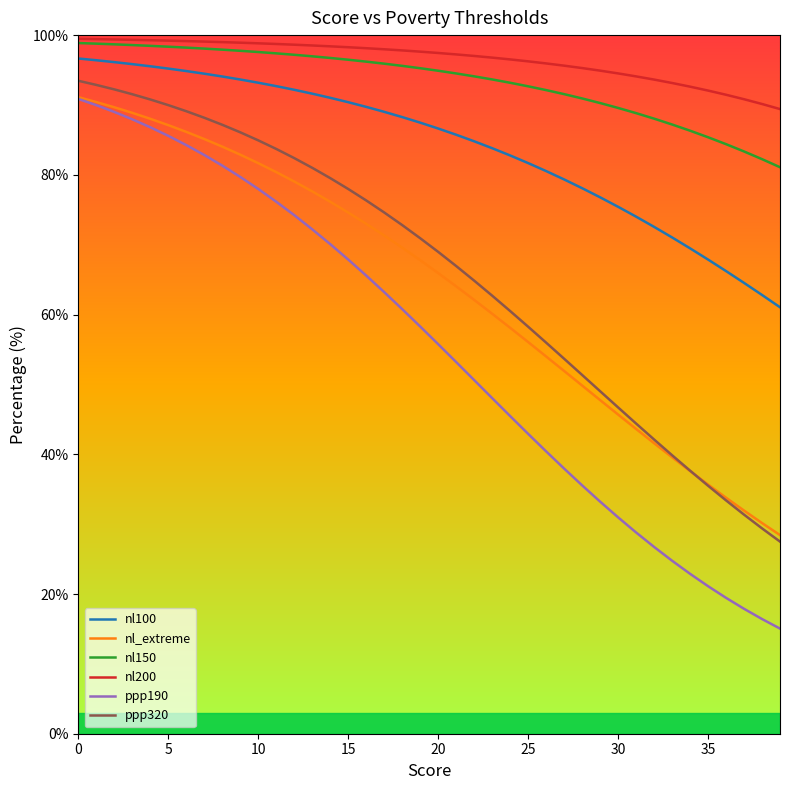

Which series has the largest range (max minus min)?

ppp190